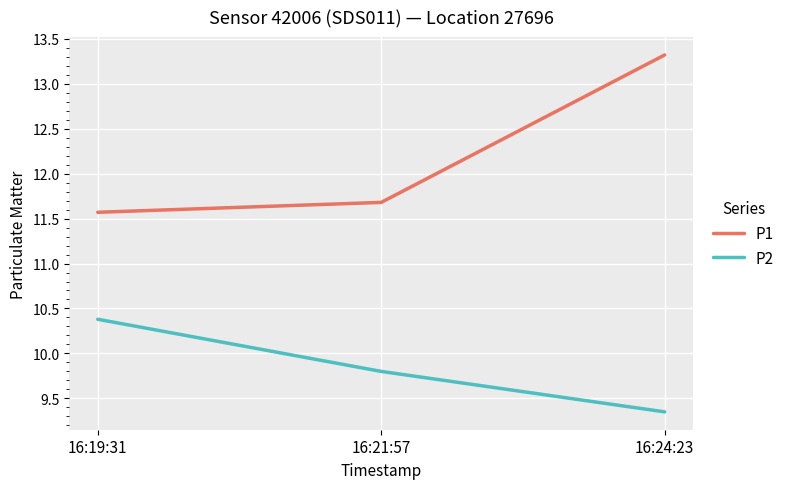

Which series has the largest total across all categories?

P1